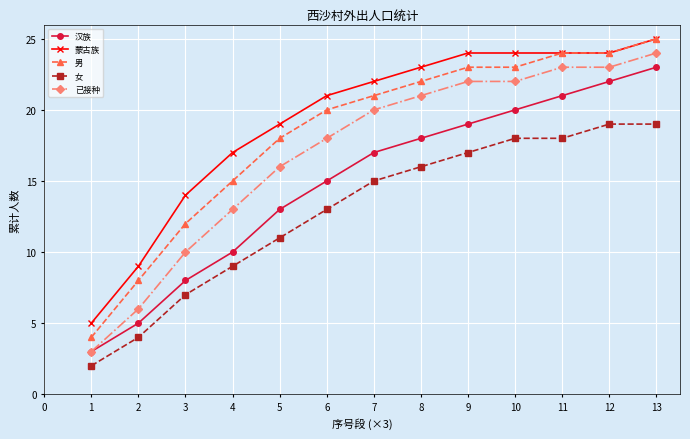

The 已接种 series shows 24 at 13. True or false?

True